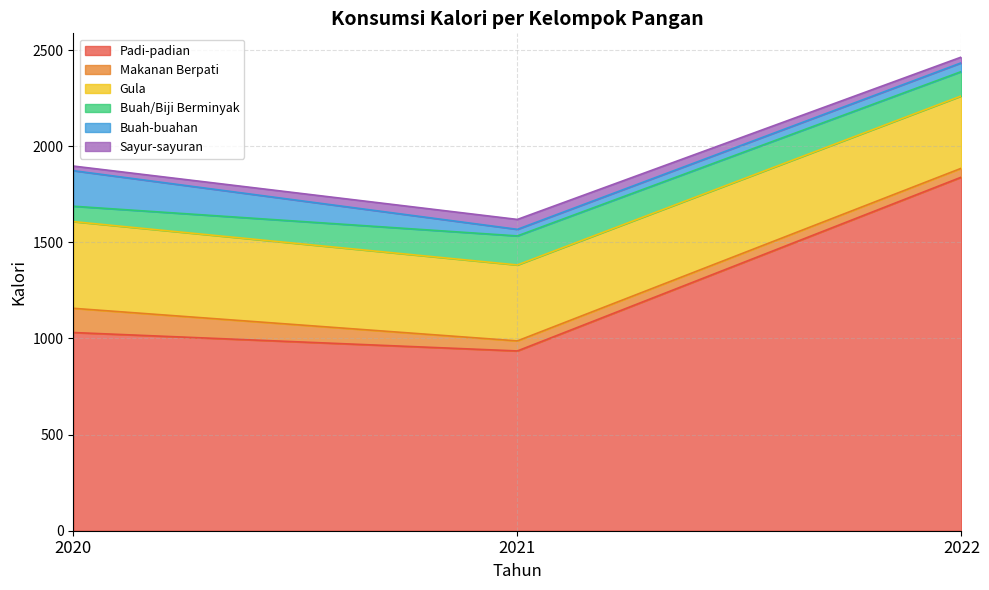

Reading right to left, list all the values displayed in this chart.

Padi-padian: 1839.4	935.2	1031.0
Makanan Berpati: 46.3	52.3	126.0
Gula: 376.3	395.0	451.0
Buah/Biji Berminyak: 126.7	151.1	80.0
Buah-buahan: 45.6	34.2	185.0
Sayur-sayuran: 29.8	51.5	24.0